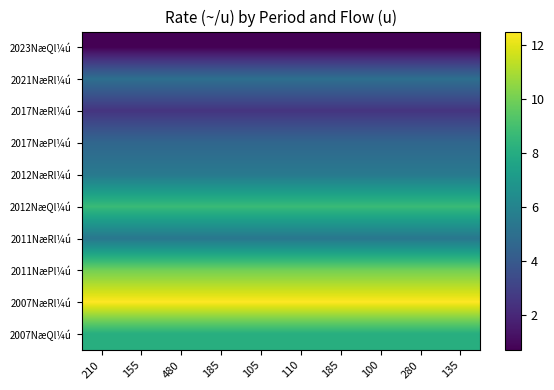

What is the difference between the highest and lowest values at 280?

11.8